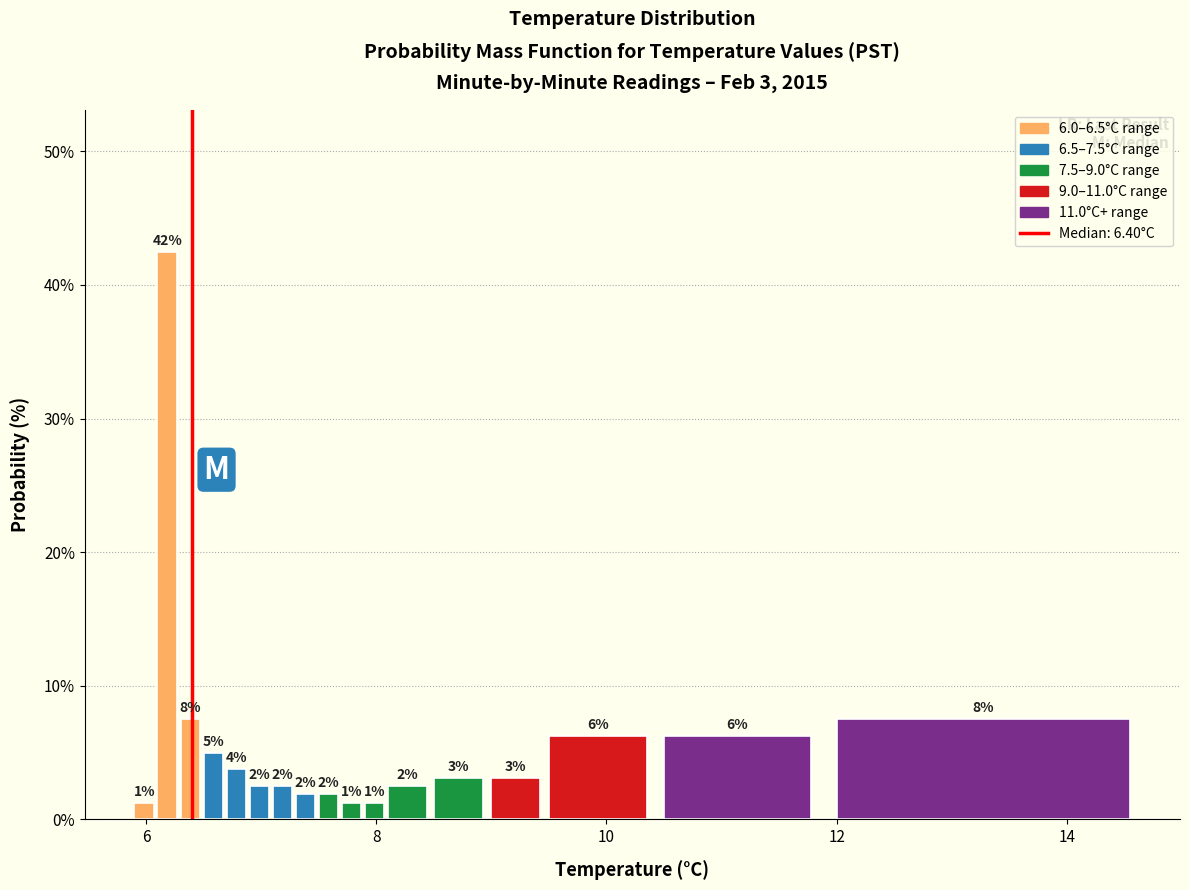

Read against the x-axis, roughly where is the centre of the tallest bar?

6.2